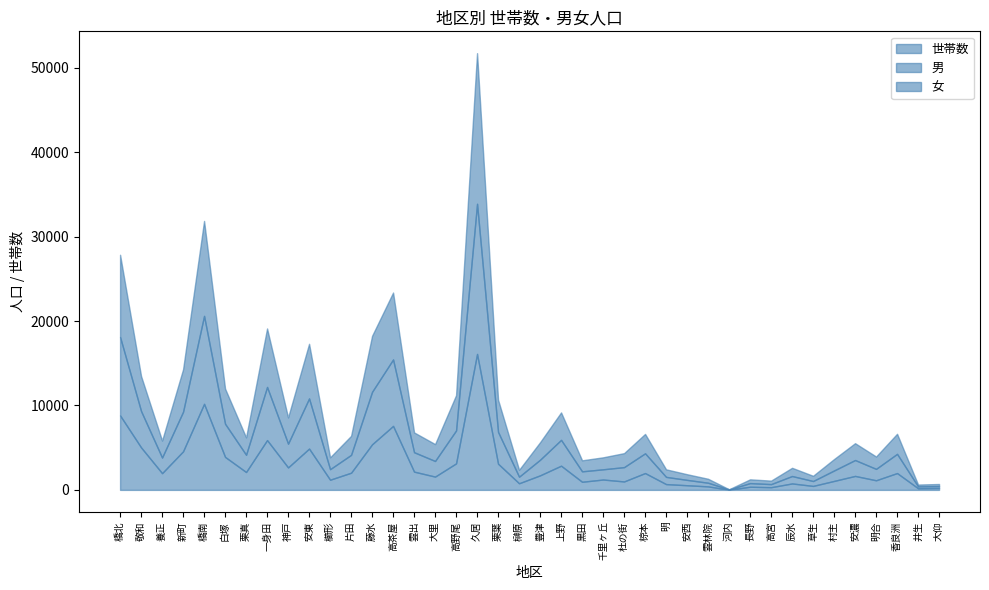

Reading left to right, list all the values displayed in this chart.

世帯数: 8824	5033	1982	4572	10195	3908	2117	5898	2660	4892	1205	2033	5402	7579	2163	1575	3142	16107	3100	784	1724	2866	961	1229	999	1994	685	552	415	25	374	319	764	471	1062	1654	1138	1993	194	223
男: 9293	4307	1851	4692	10421	3929	2043	6297	2817	5943	1248	2116	6218	7874	2300	1849	3900	17791	3769	776	1851	3060	1235	1210	1697	2338	855	633	432	28	429	365	878	579	1238	1883	1351	2275	221	228
女: 9740	4150	2012	5026	11249	4162	2062	6929	3107	6473	1405	2250	6633	7929	2346	2002	4177	17844	3809	820	2071	3253	1306	1419	1658	2296	895	670	470	21	448	413	974	619	1353	1996	1465	2376	218	246